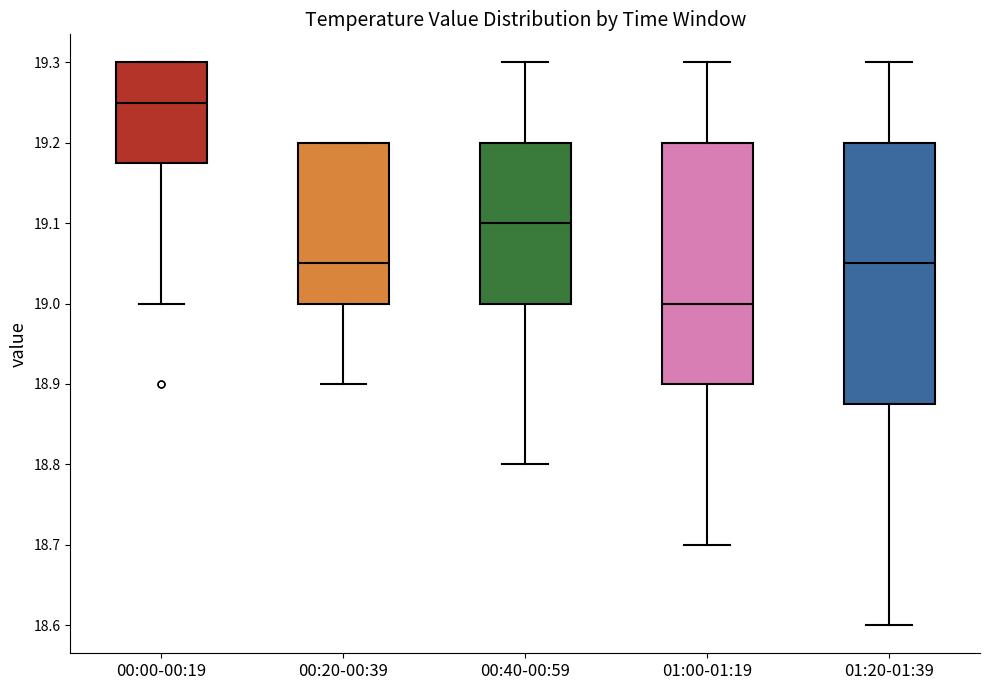

Which box's median line is the lowest?

01:00-01:19